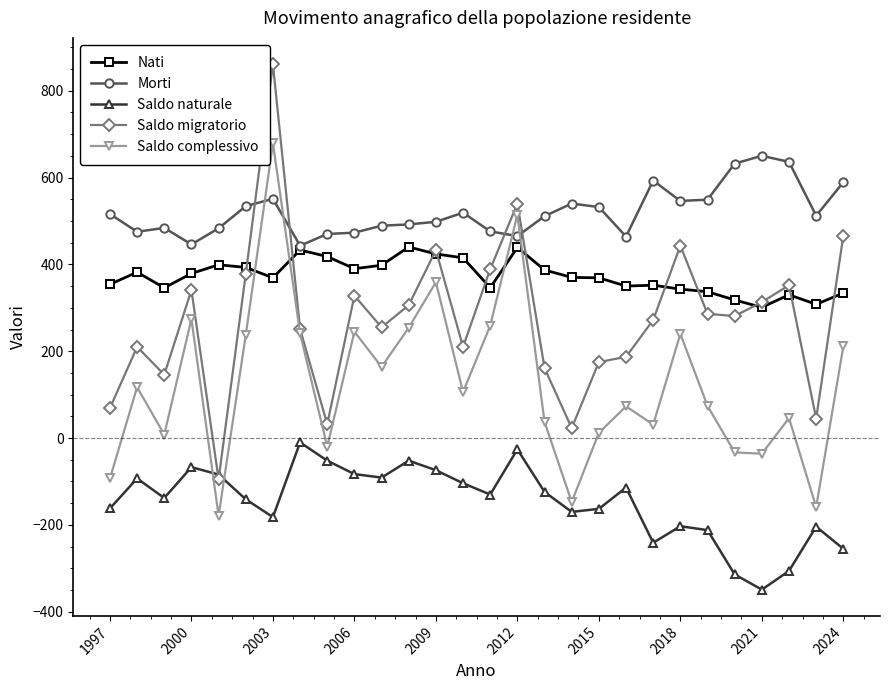

How many positive values does the Saldo migratorio series have?

27